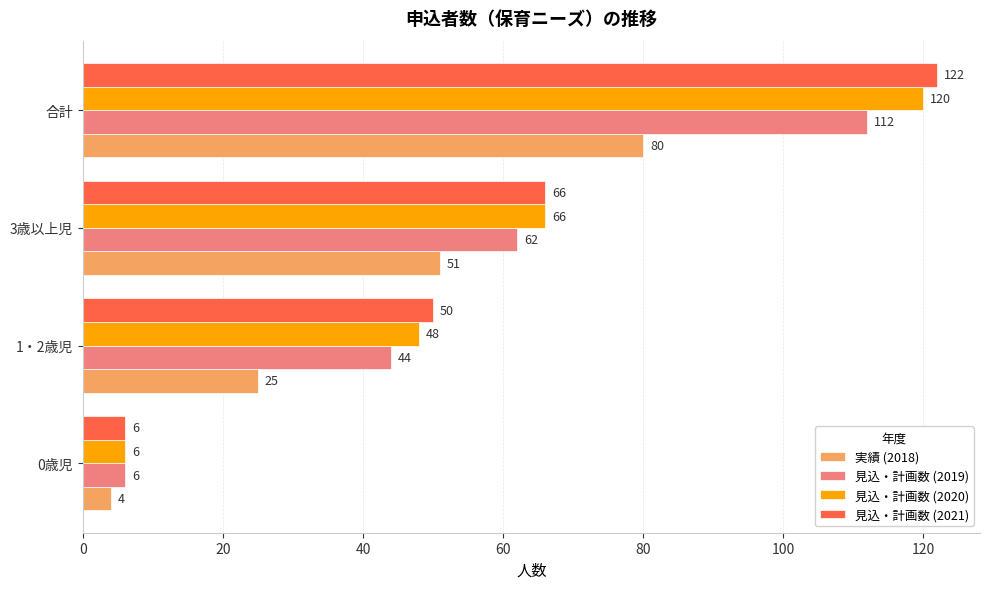

How many distinct data groups are displayed?

4